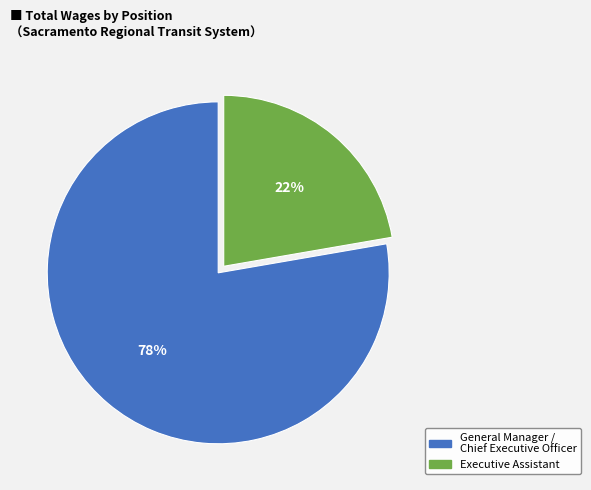

To the nearest percent, what percentage of the pie is Executive Assistant?

22%